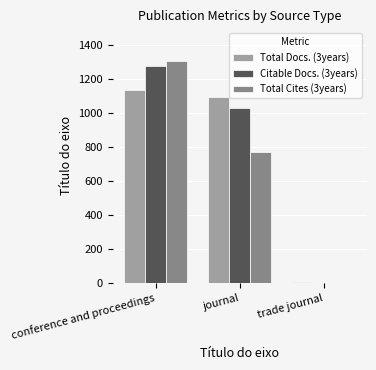

Which category has the highest value in the Citable Docs. (3years) series?

conference and proceedings